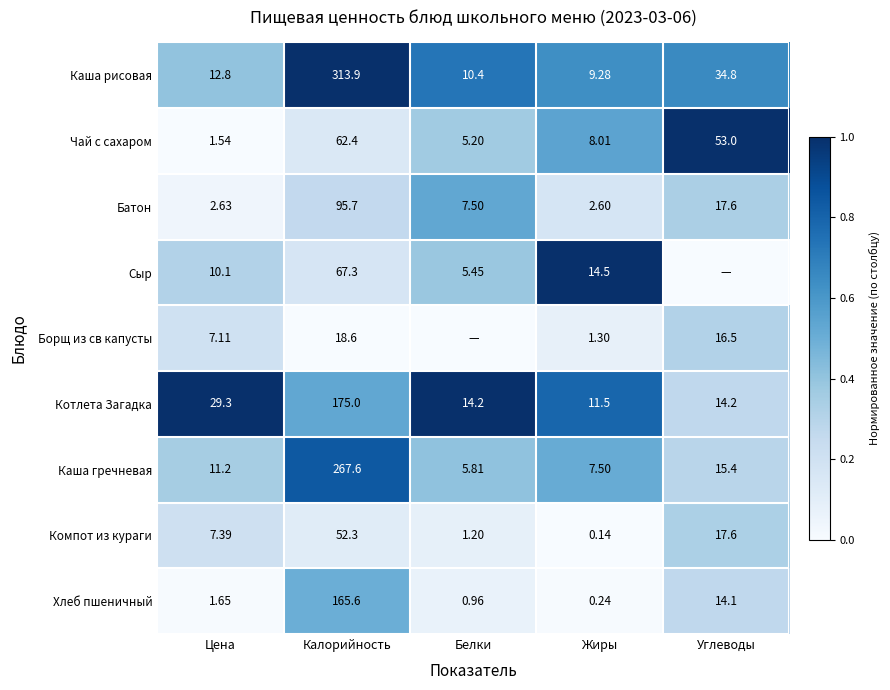

Is the value of Хлеб пшеничный at Жиры greater than the value of Каша рисовая at Углеводы?

No